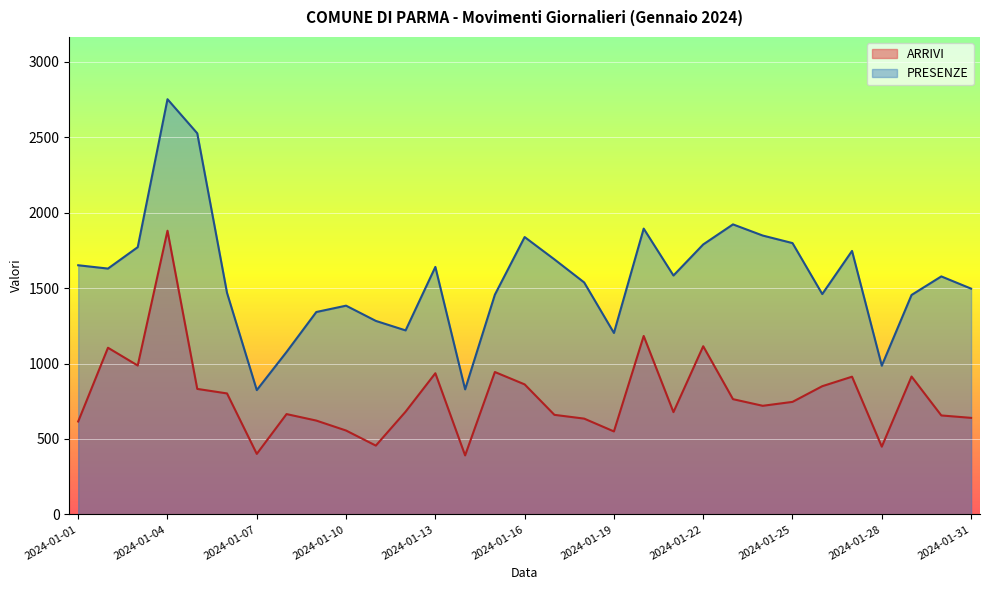

What is the highest value of the PRESENZE series?

2753